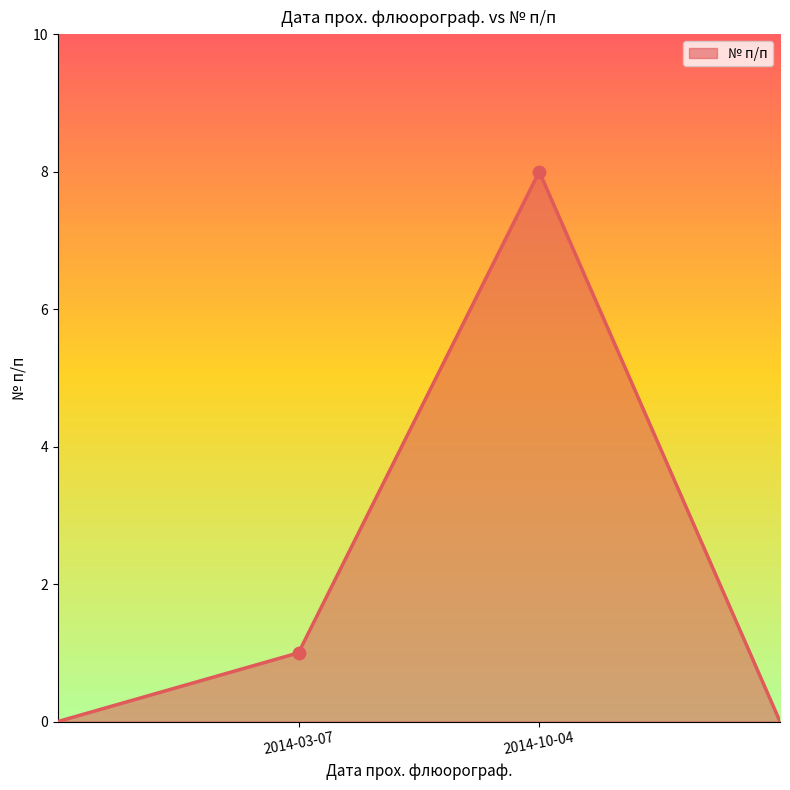

What is the sum of all values?

9